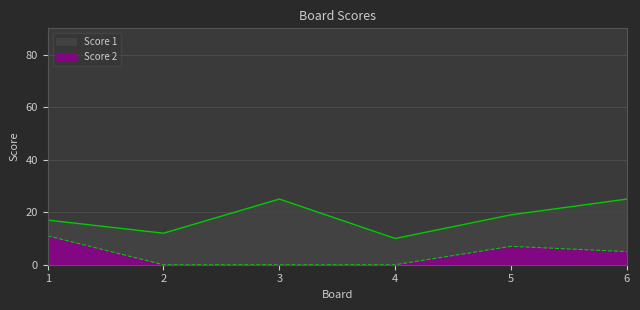

Between 4 and 5, which series saw the biggest shift?

Score 1